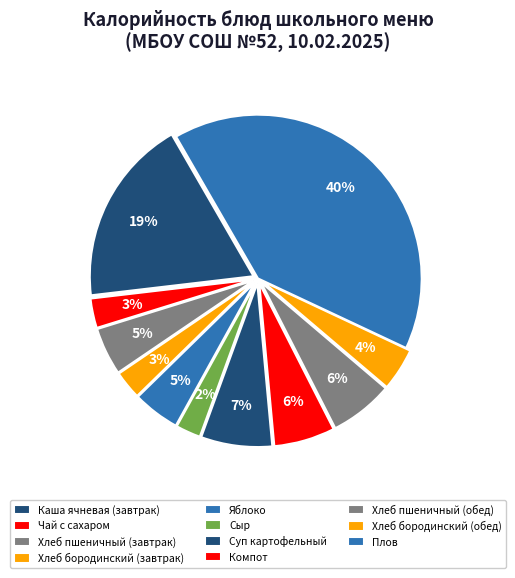

To the nearest percent, what is the combined percentage of Суп картофельный and Хлеб пшеничный (завтрак)?

12%